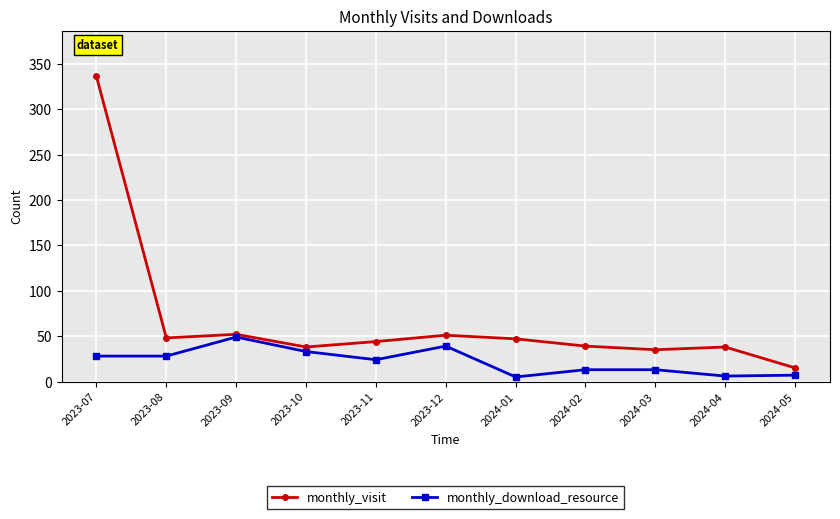

What is the average value of the monthly_download_resource series?

22